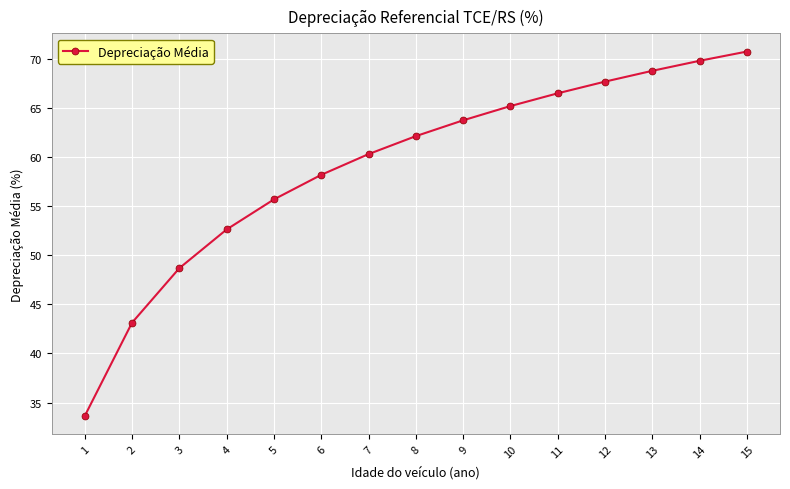

True or false: there are more than 0 points higher than both neighbors.

False